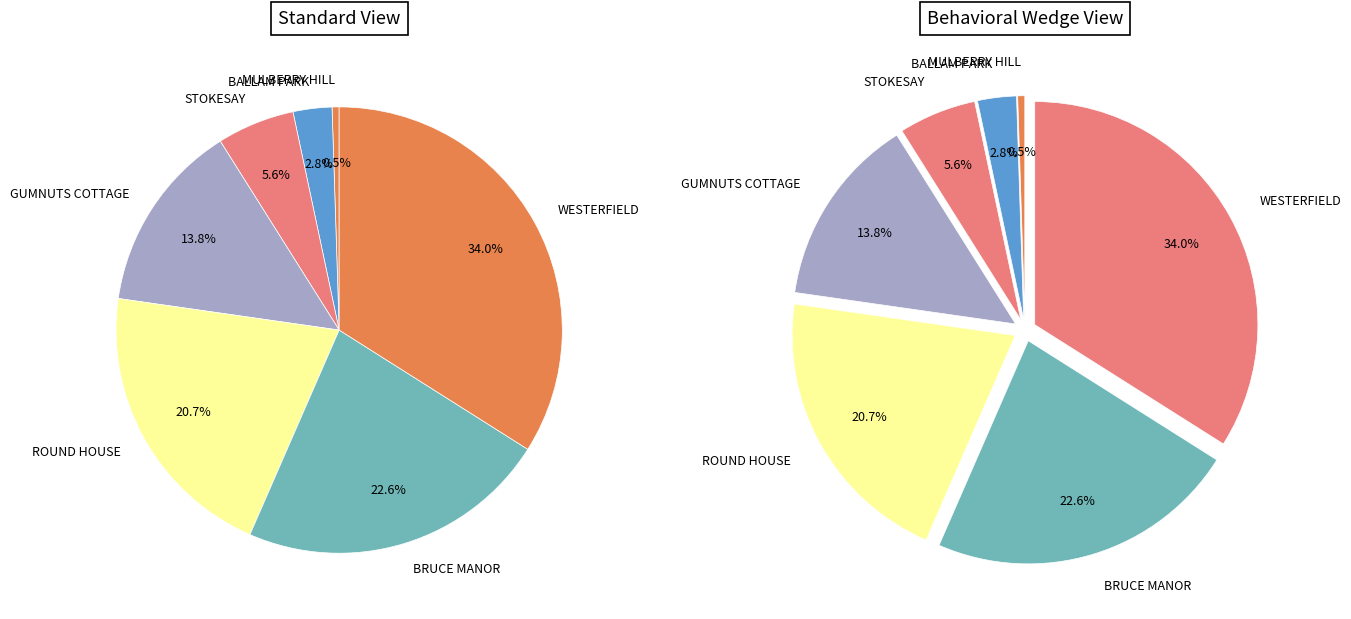

Is there any slice that represents more than half of the pie?

No